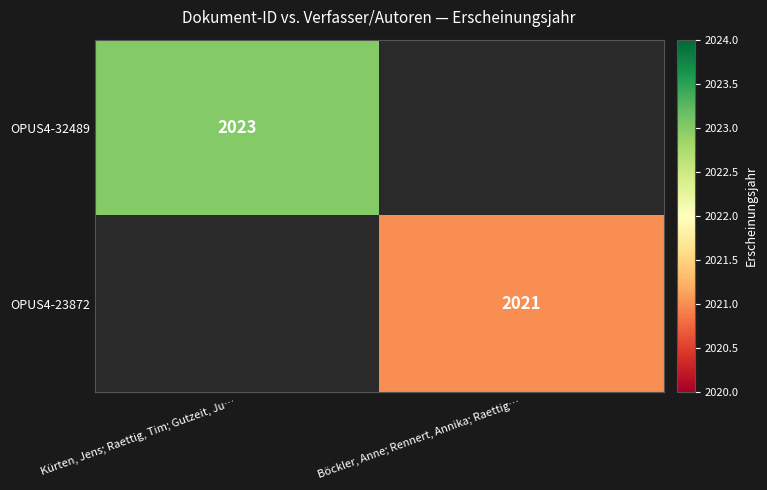

At which category does the chart reach its peak across all series?

Kürten, Jens; Raettig, Tim; Gutzeit, Ju…